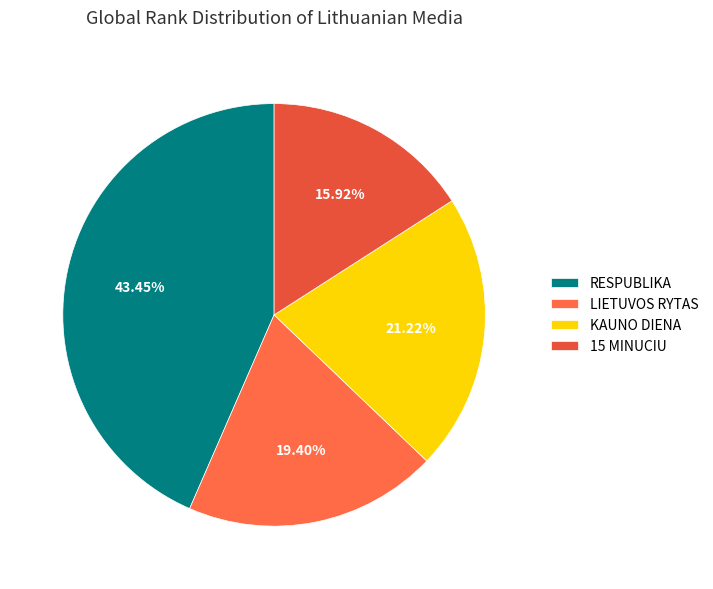

To the nearest percent, what is the average slice percentage?

25%